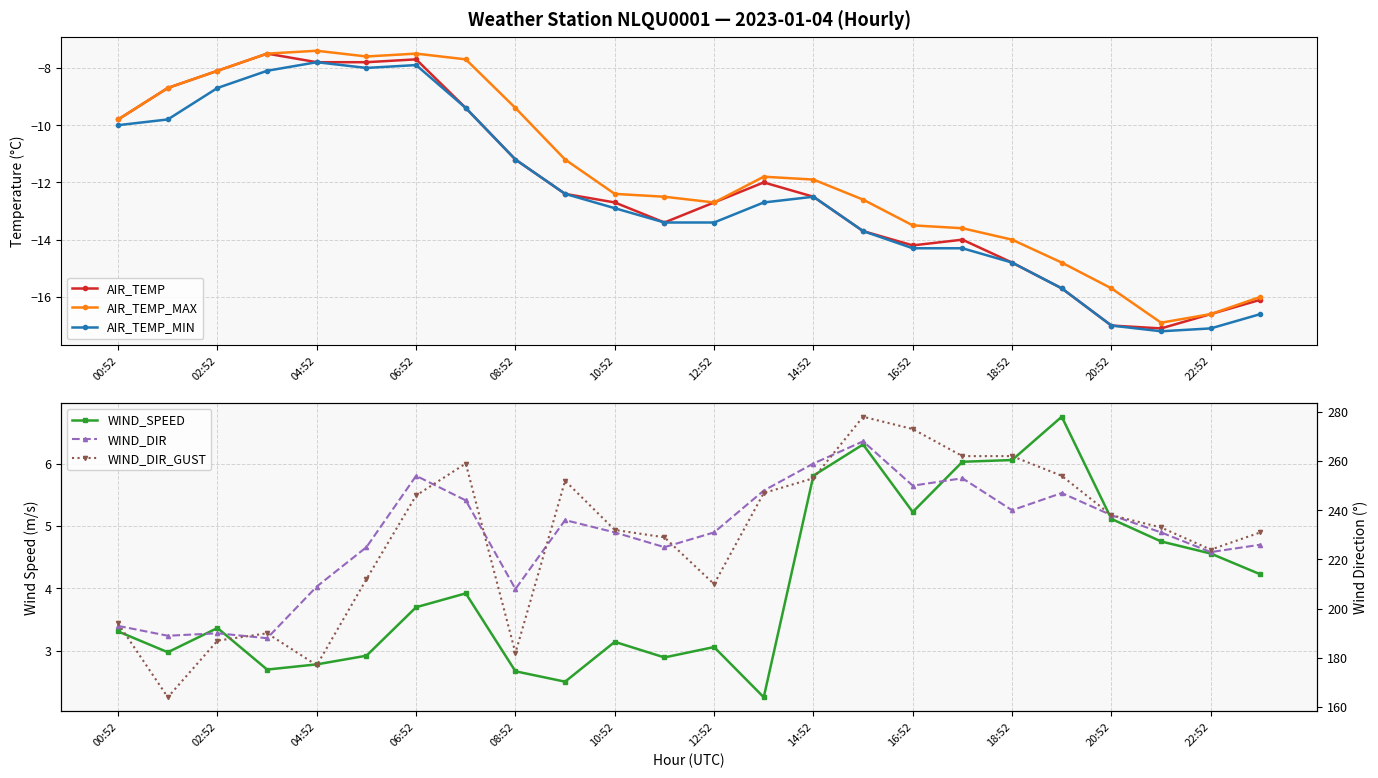

True or false: AIR_TEMP_MIN and WIND_SPEED cross at least once.

False